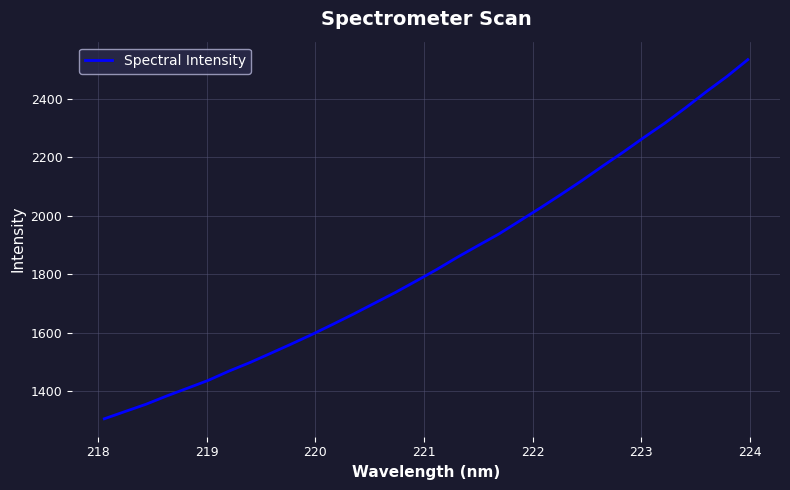

Reading right to left, what are all the values shown in this chart?

2534.6	2477.3	2425.0	2369.9	2317.3	2268.6	2218.3	2170.1	2120.5	2073.3	2027.1	1982.3	1937.7	1898.1	1858.1	1815.9	1776.1	1737.0	1700.4	1663.6	1628.4	1593.7	1560.8	1528.8	1497.2	1468.1	1436.4	1409.5	1382.9	1354.4	1329.7	1304.9